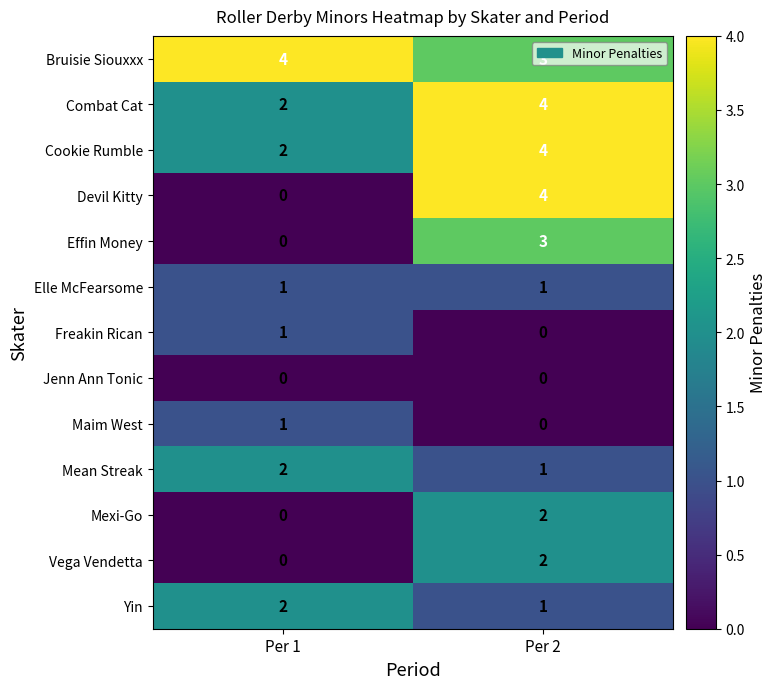

What is the sum of the Mean Streak values at Per 2 and Per 1?

3